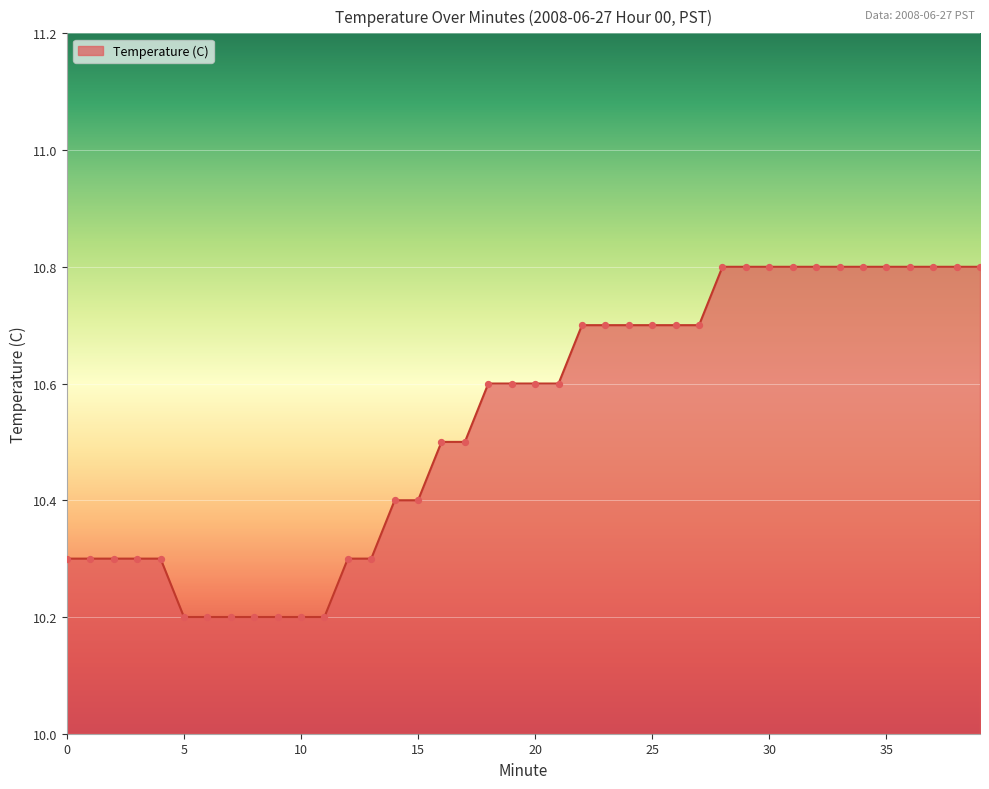

What is the greatest value displayed?

10.8